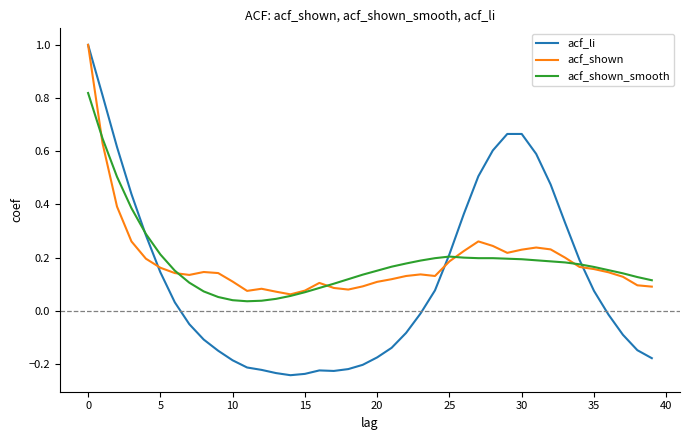

What is the difference between the maximum and minimum values in the acf_li series?

1.2